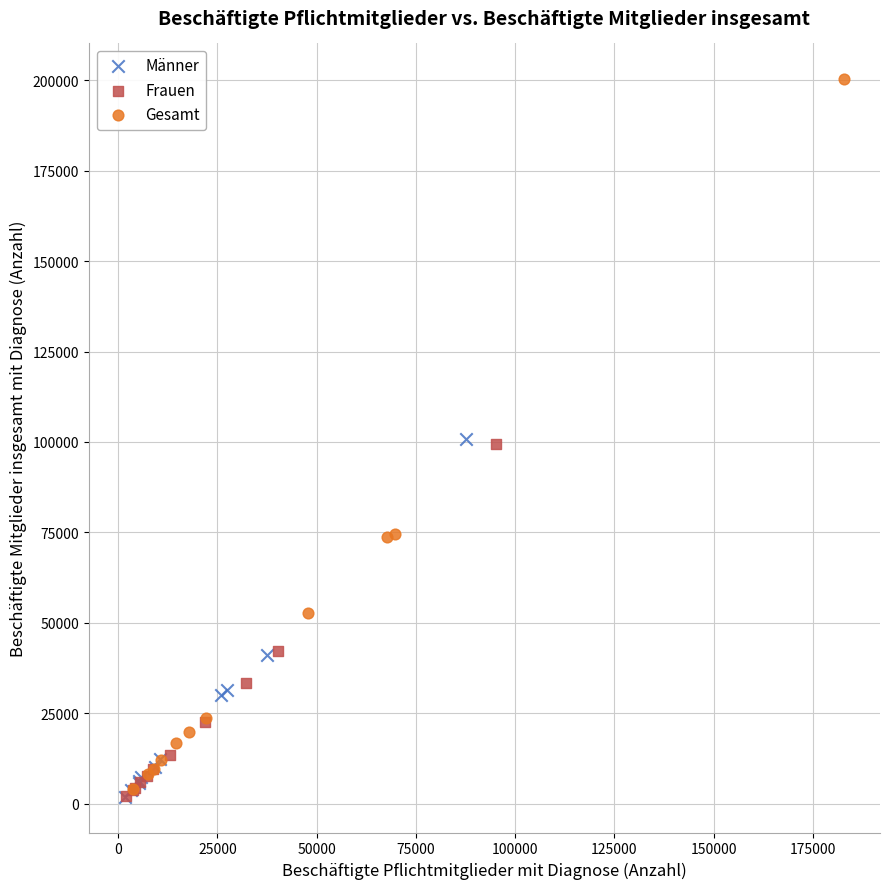

Which series reaches the maximum Y coordinate?

Gesamt